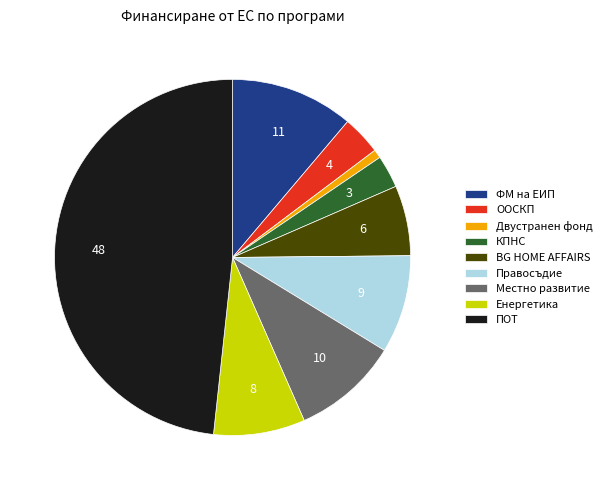

Is the sum of ПОТ and КПНС greater than half?

Yes